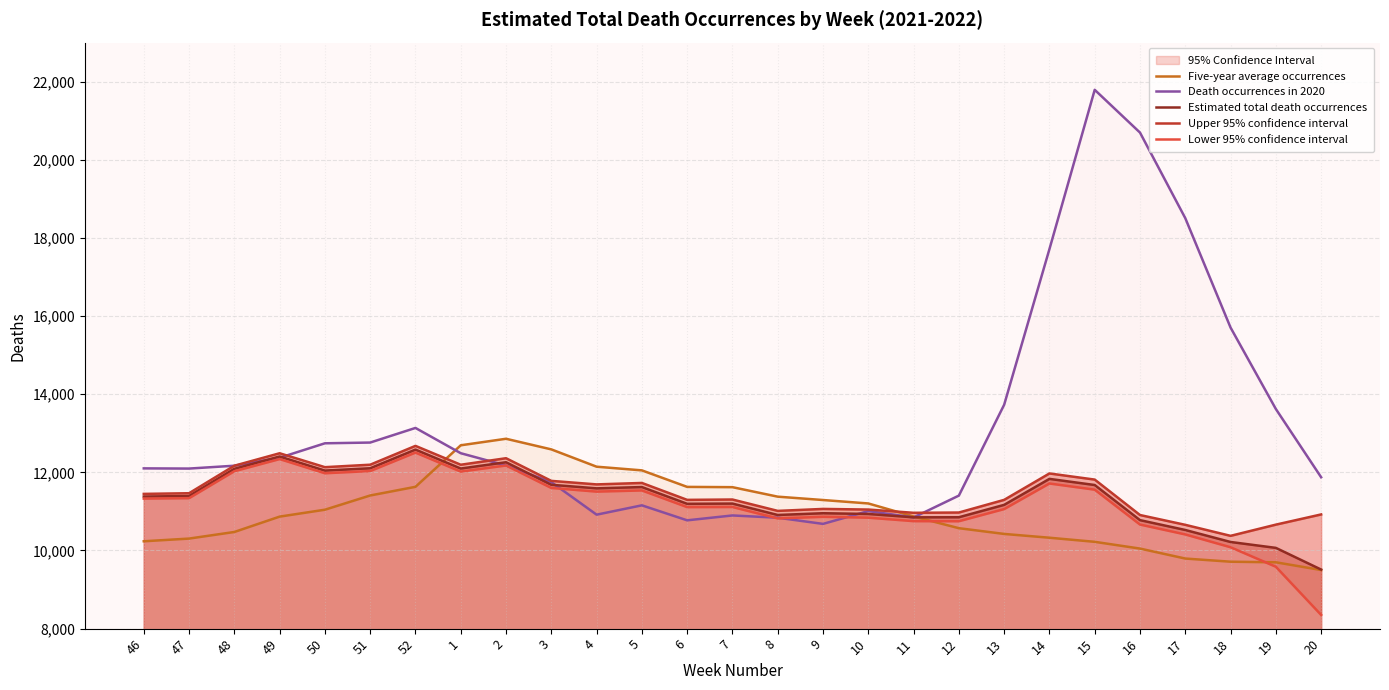

How many lines are shown in the chart?

5